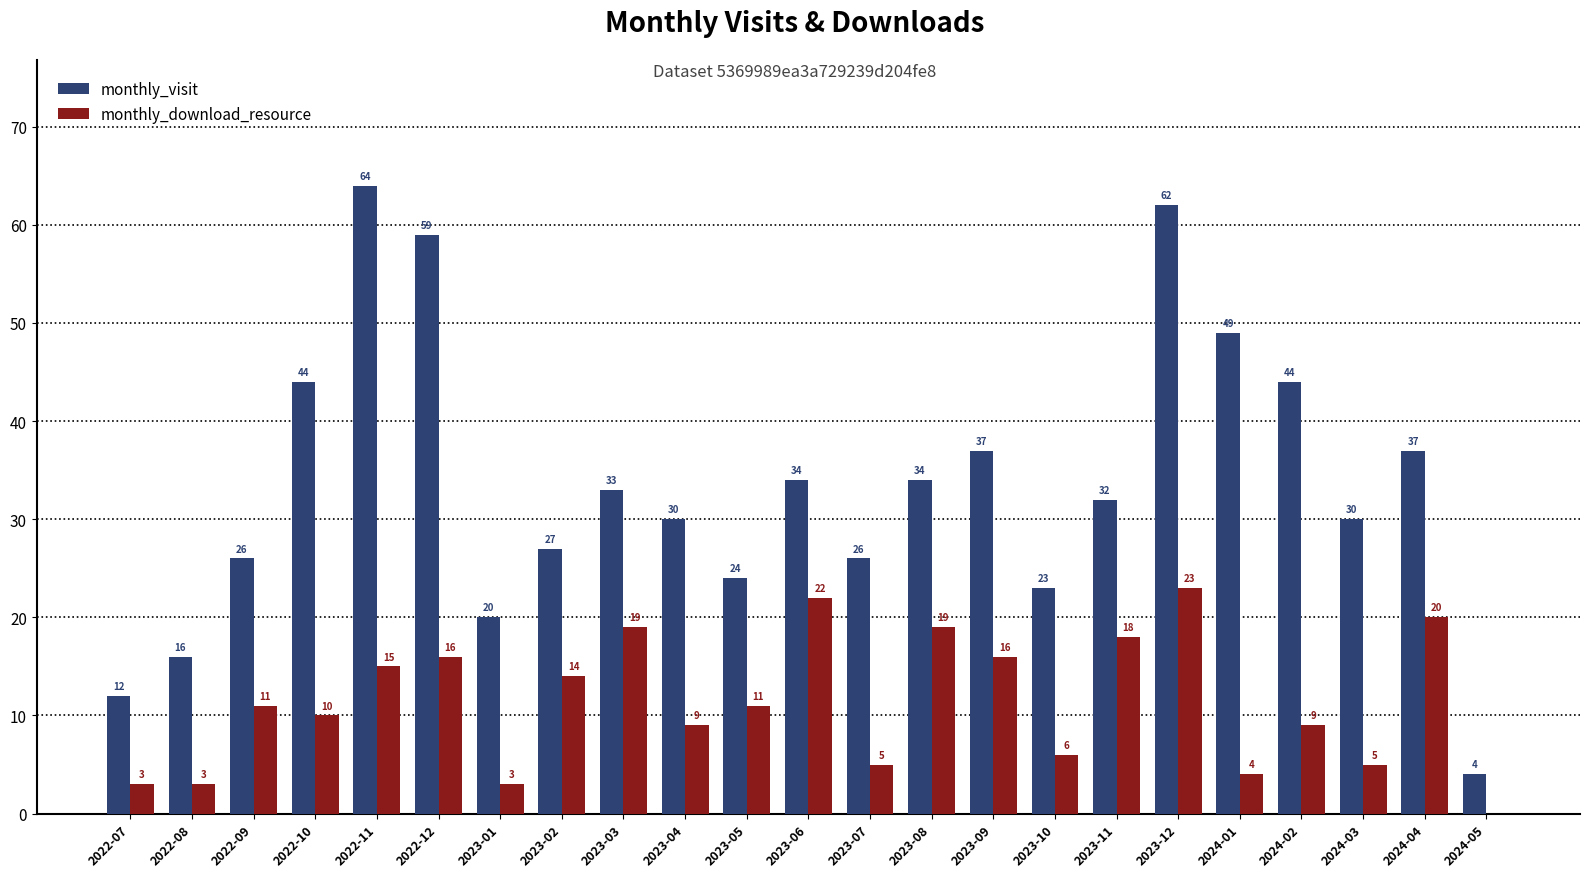

What is the total value across all series at 2024-02?

53